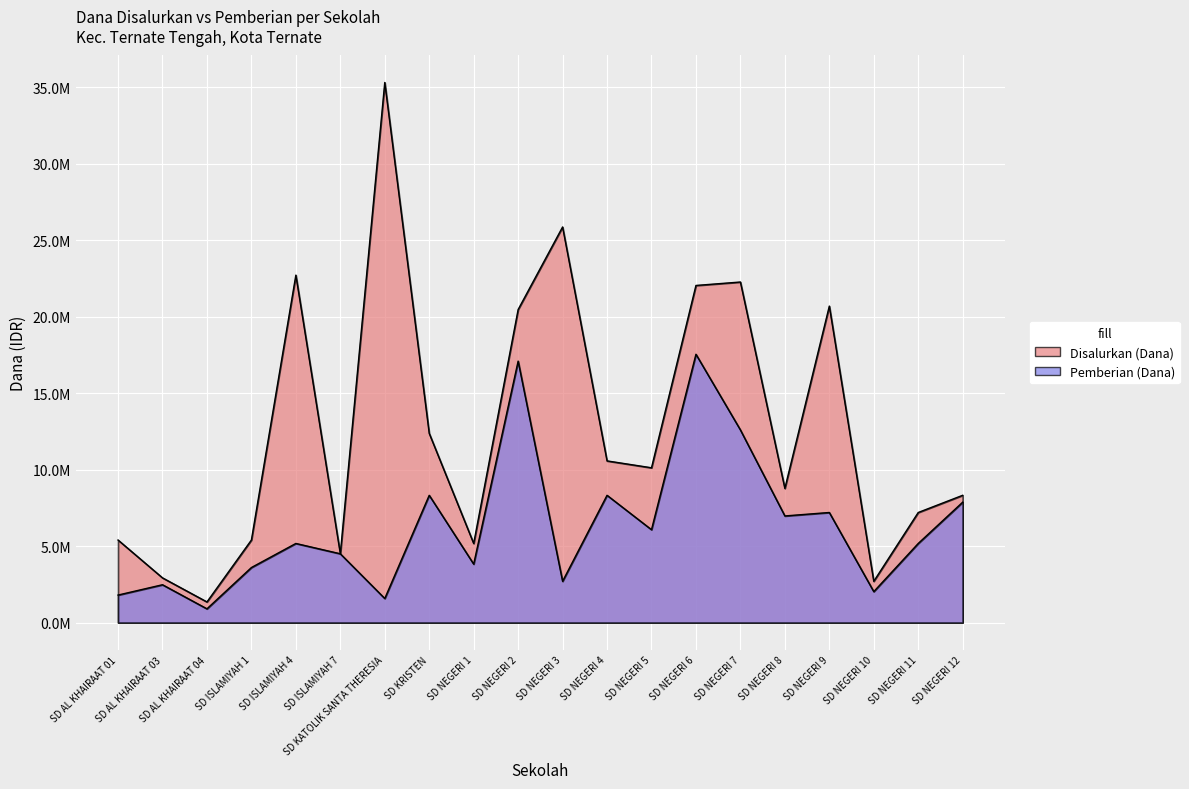

What is the spread (max minus min) of values at SD NEGERI 10?

675000